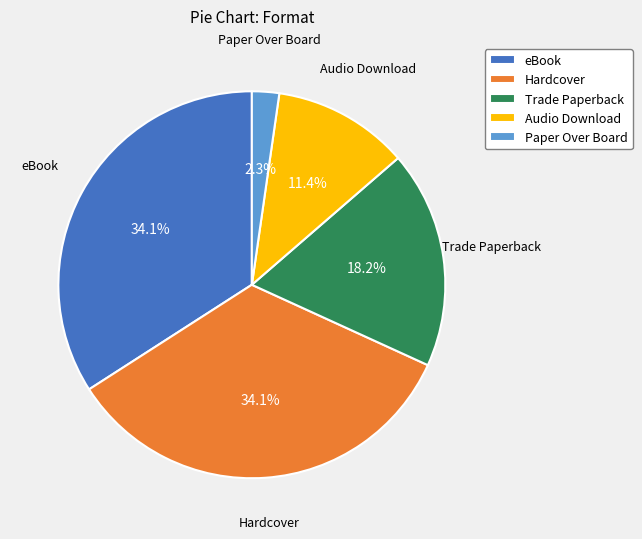

To the nearest percent, what is the average slice percentage?

20%